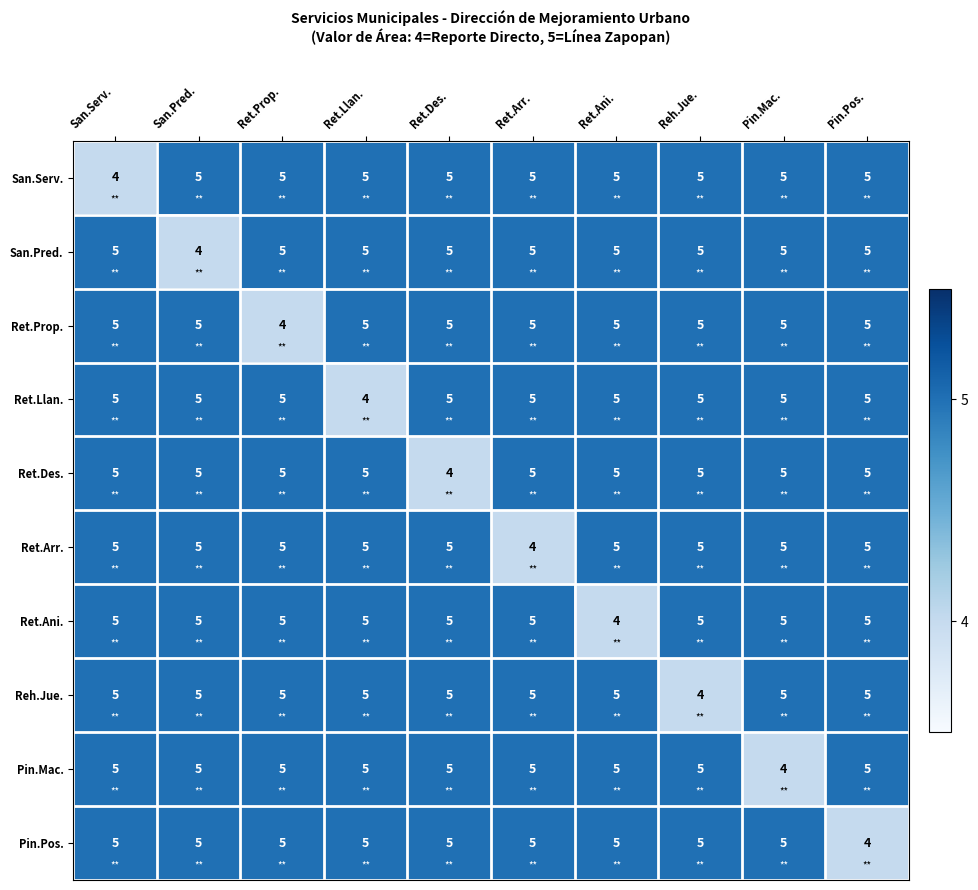

Is the value of Ret.Prop. at Ret.Prop. greater than the value of Ret.Llan. at Ret.Prop.?

No